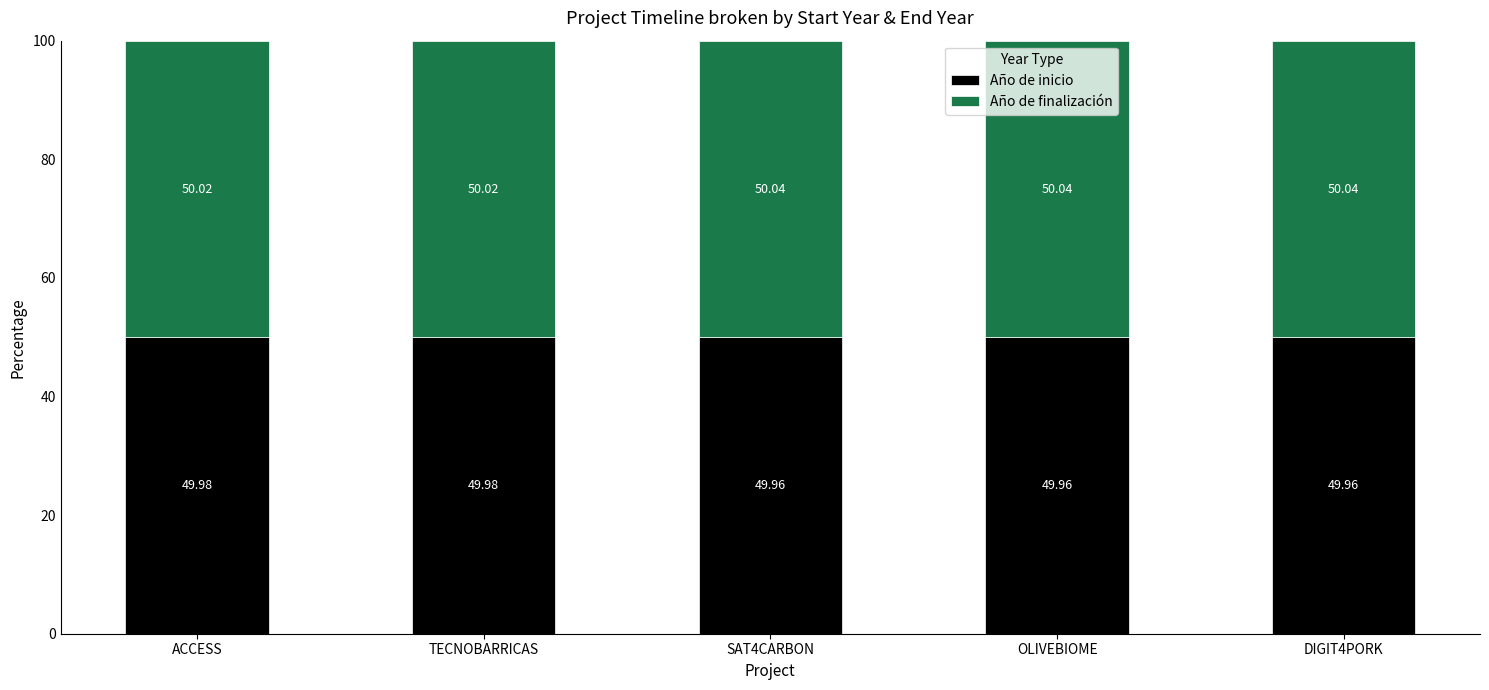

Count the number of categories in the chart.

5